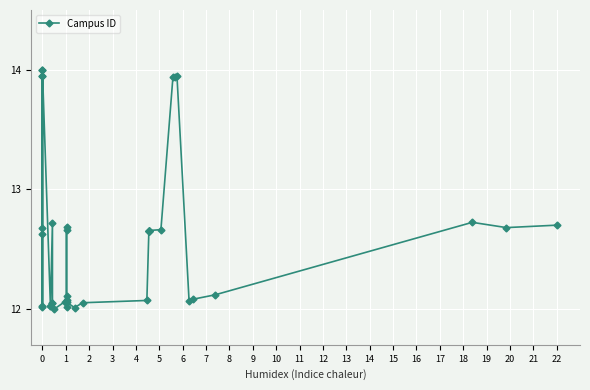

True or false: the data shows 19.5 at 0.

False